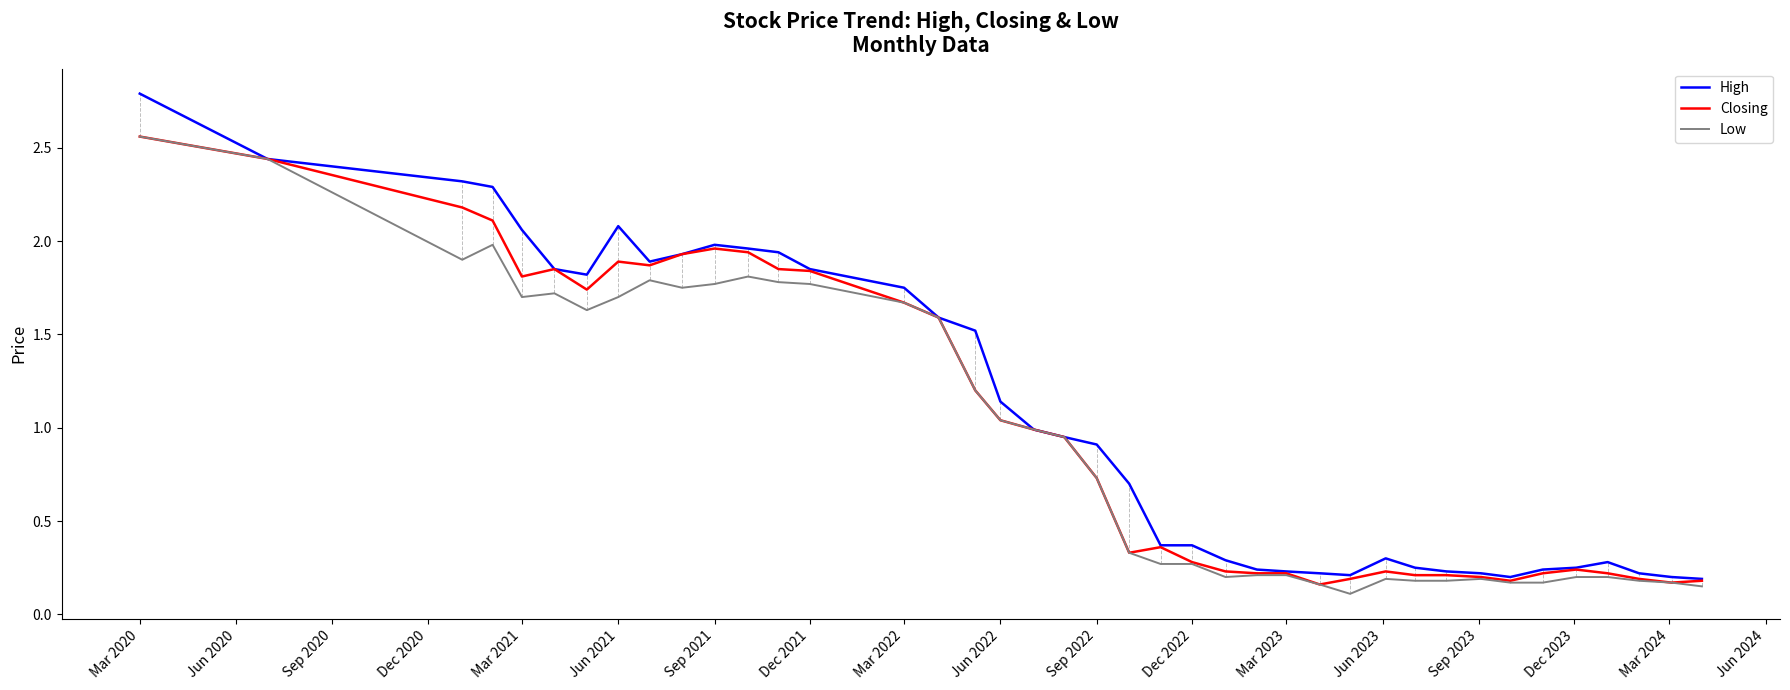

What is the greatest value displayed?

2.8